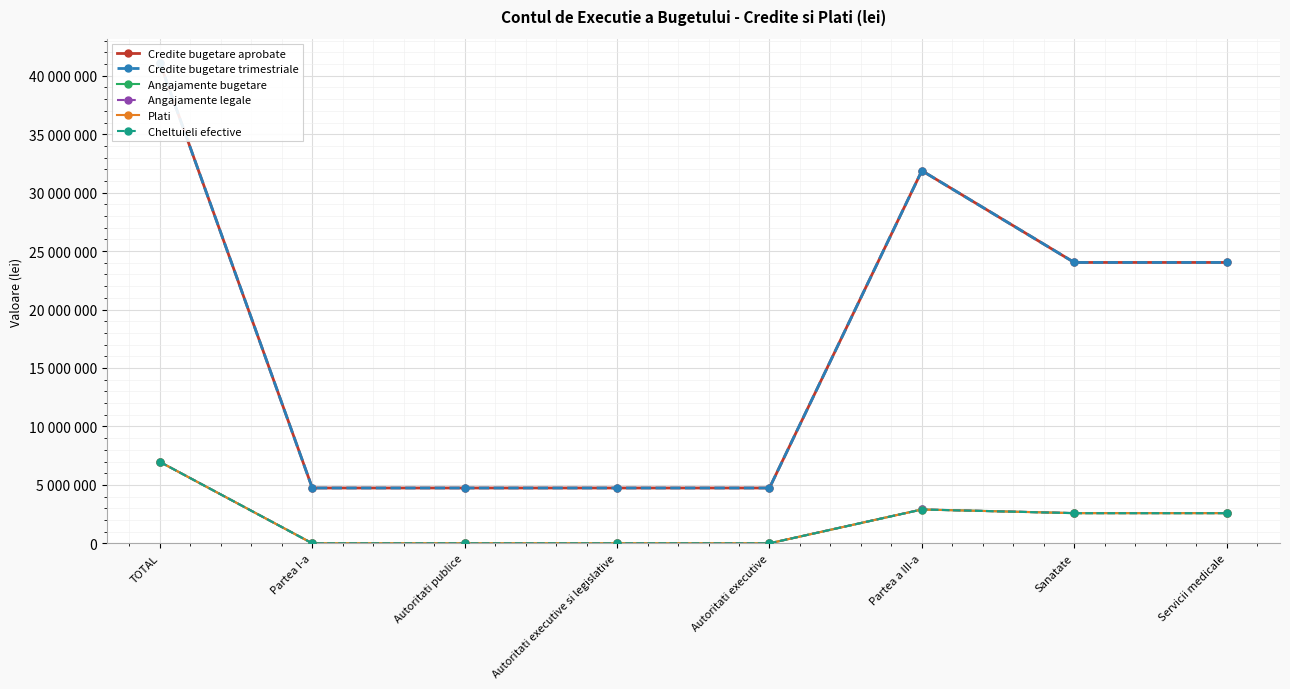

Which has a higher value, TOTAL or Autoritati executive si legislative?

TOTAL